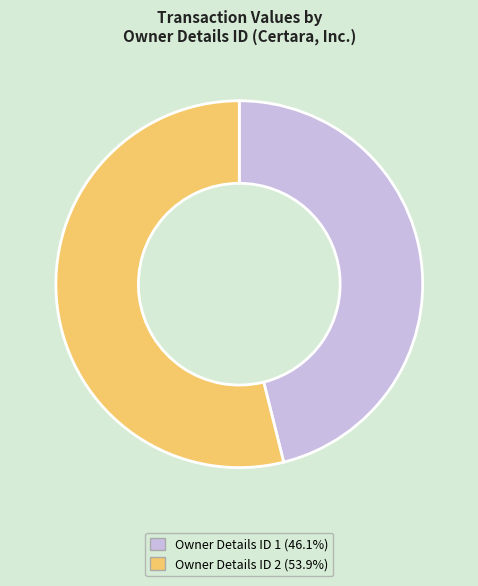

Does any single category account for the majority?

Yes